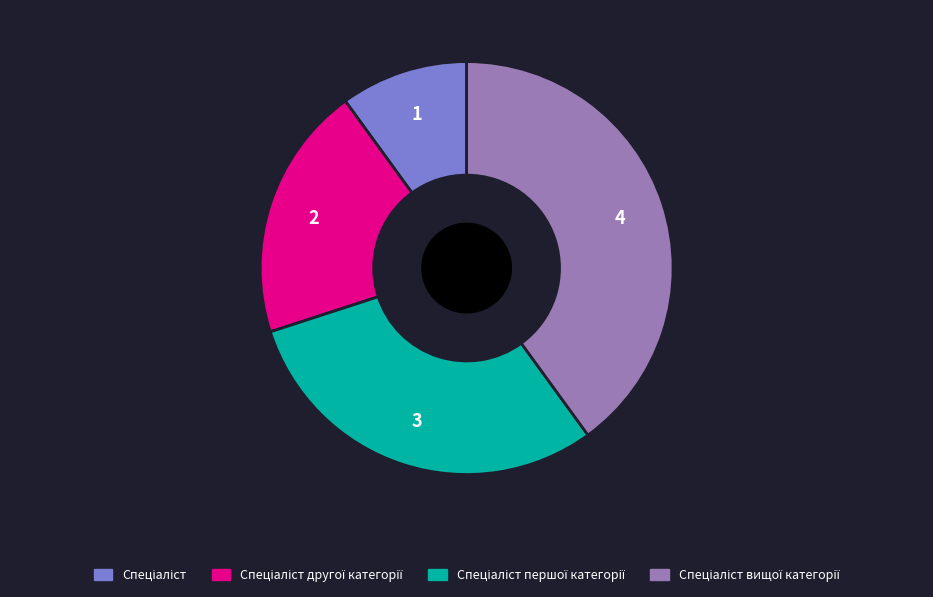

Is there a majority slice in this chart?

No